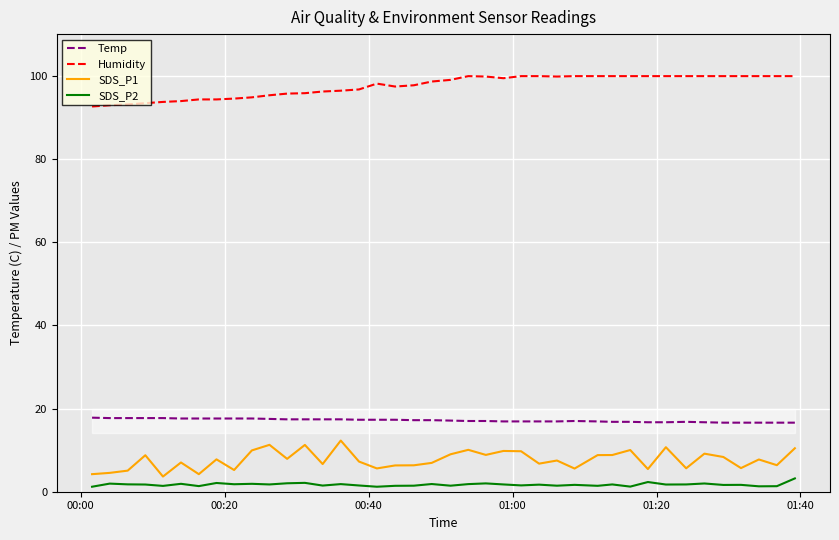

What is the greatest value displayed?

99.9